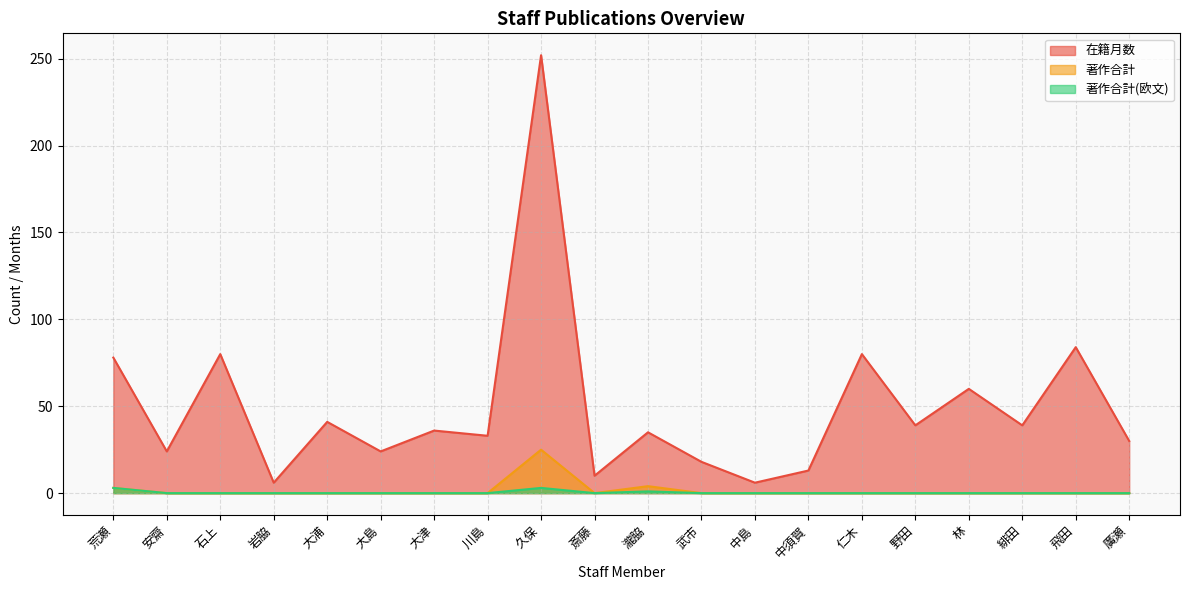

How many categories are shown in the chart?

20